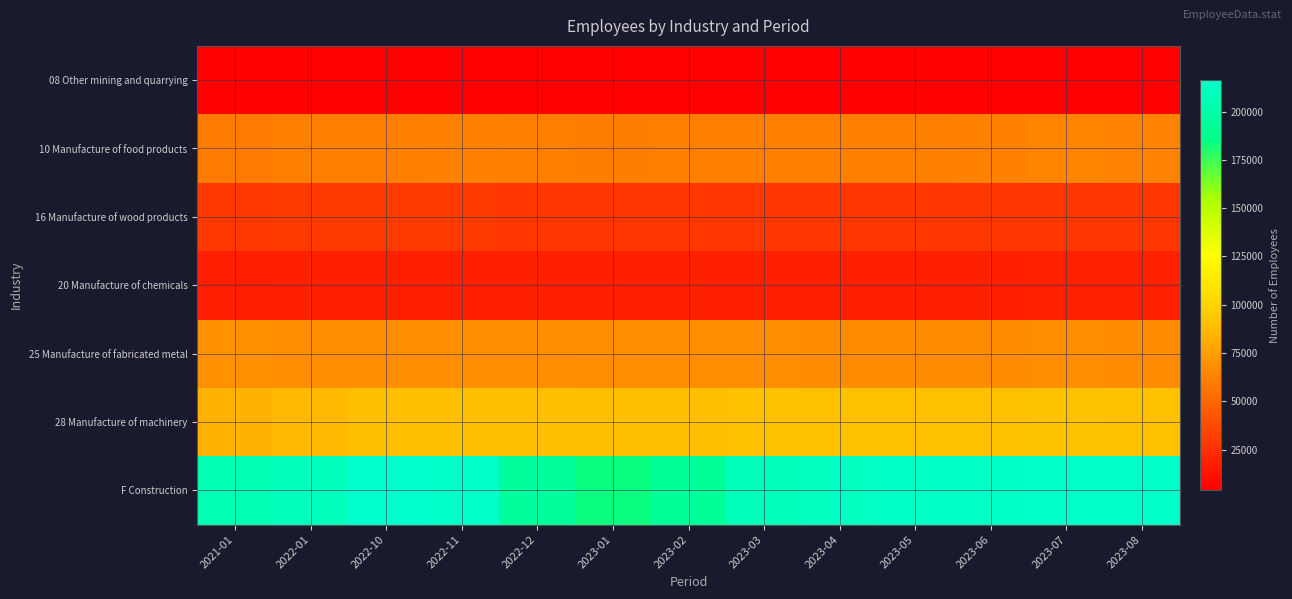

Reading right to left, extract all data points from this chart.

08 Other mining and quarrying: 2023-08=4622.0	2023-07=4658.0	2023-06=4635.0	2023-05=4611.0	2023-04=4575.0	2023-03=4490.0	2023-02=4167.0	2023-01=4064.0	2022-12=4311.0	2022-11=4629.0	2022-10=4662.0	2022-01=4551.2	2021-01=4499.2
10 Manufacture of food products: 2023-08=62649.0	2023-07=62951.0	2023-06=61810.0	2023-05=61421.0	2023-04=61127.0	2023-03=61172.0	2023-02=60863.0	2023-01=60713.0	2022-12=61431.0	2022-11=61825.0	2022-10=61625.0	2022-01=61384.5	2021-01=59657.7
16 Manufacture of wood products: 2023-08=28533.0	2023-07=28904.0	2023-06=28765.0	2023-05=28861.0	2023-04=28848.0	2023-03=28894.0	2023-02=28813.0	2023-01=28502.0	2022-12=28913.0	2022-11=29819.0	2022-10=29961.0	2022-01=29777.3	2021-01=28971.1
20 Manufacture of chemicals: 2023-08=19216.0	2023-07=19254.0	2023-06=18886.0	2023-05=18835.0	2023-04=18856.0	2023-03=18904.0	2023-02=18930.0	2023-01=18930.0	2022-12=18894.0	2022-11=18917.0	2022-10=18890.0	2022-01=18782.2	2021-01=18164.6
25 Manufacture of fabricated metal: 2023-08=66939.0	2023-07=67146.0	2023-06=66464.0	2023-05=66836.0	2023-04=66796.0	2023-03=67118.0	2023-02=67076.0	2023-01=67040.0	2022-12=67601.0	2022-11=68104.0	2022-10=68195.0	2022-01=67716.4	2021-01=68532.0
28 Manufacture of machinery: 2023-08=90444.0	2023-07=90721.0	2023-06=89938.0	2023-05=90025.0	2023-04=89996.0	2023-03=89995.0	2023-02=89653.0	2023-01=89217.0	2022-12=88857.0	2022-11=89103.0	2022-10=88682.0	2022-01=87258.3	2021-01=84077.2
F Construction: 2023-08=214213.0	2023-07=214471.0	2023-06=212982.0	2023-05=212898.0	2023-04=211358.0	2023-03=207418.0	2023-02=193063.0	2023-01=183833.0	2022-12=194839.0	2022-11=214714.0	2022-10=216135.0	2022-01=209413.8	2021-01=204640.0